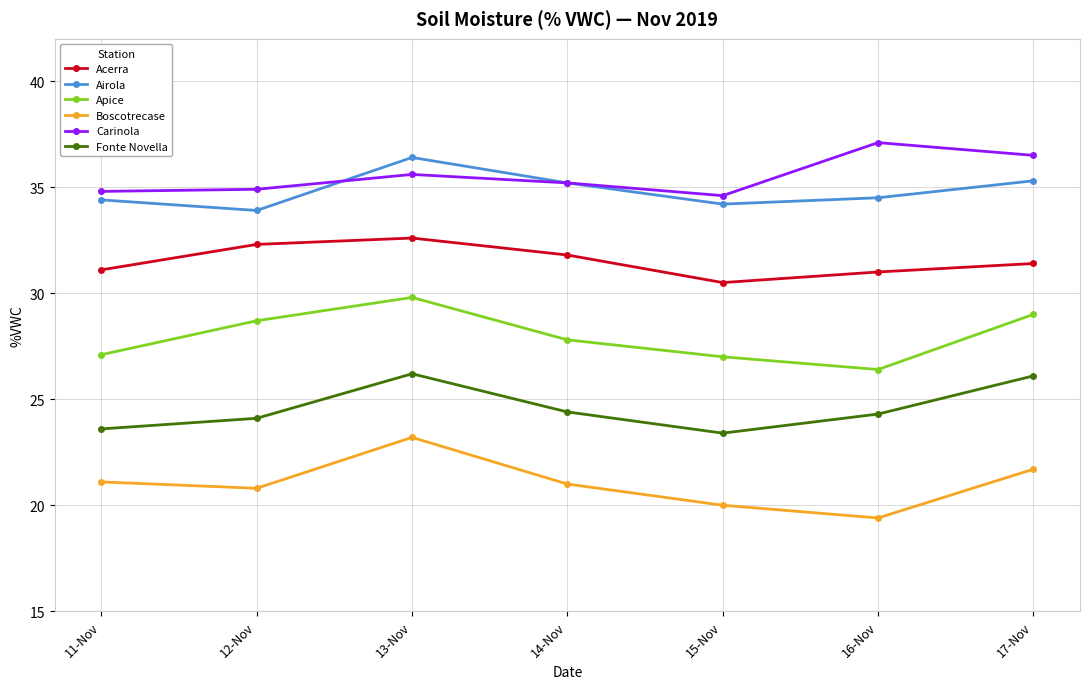

The Carinola series shows 37.1 at 16-Nov. True or false?

True